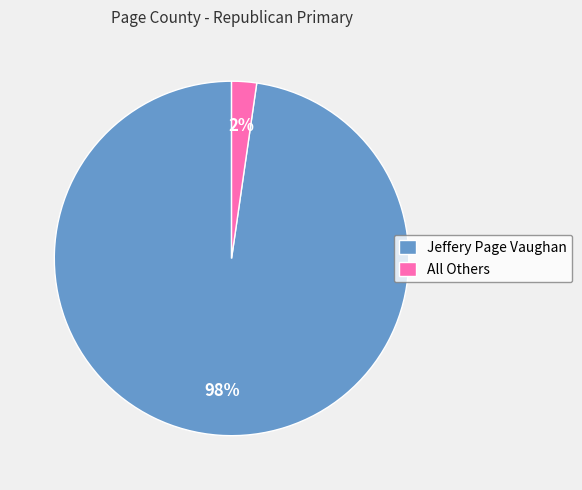

Combined, do Jeffery Page Vaughan and All Others account for over 50%?

Yes